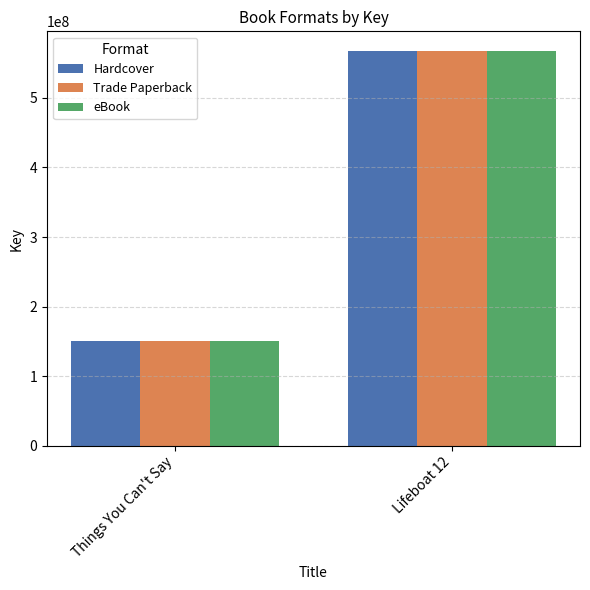

How many data points in Hardcover are less than 567301969?

1